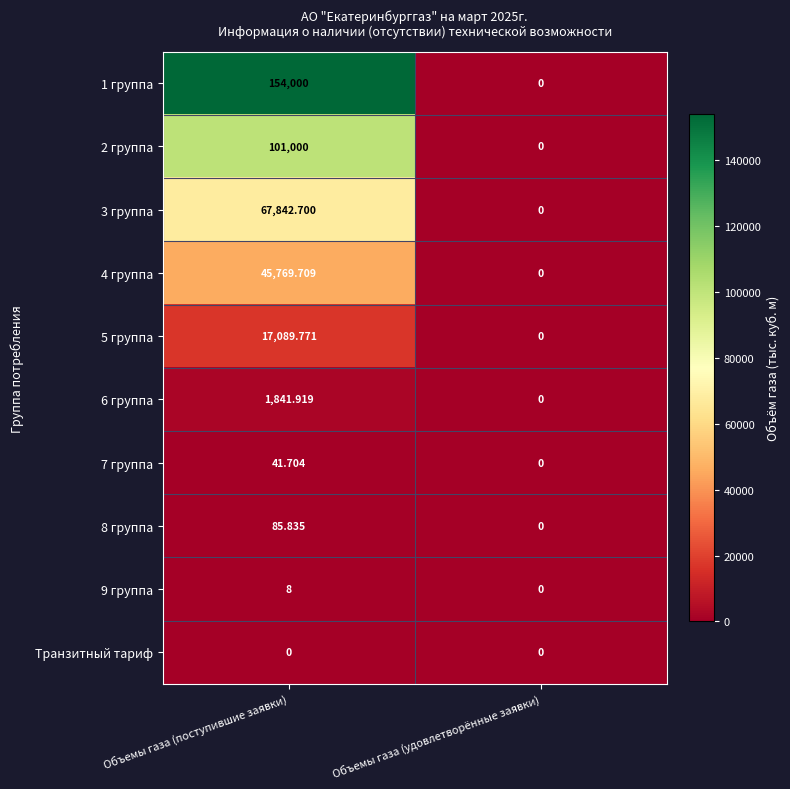

Which series has the largest total across all categories?

1 группа